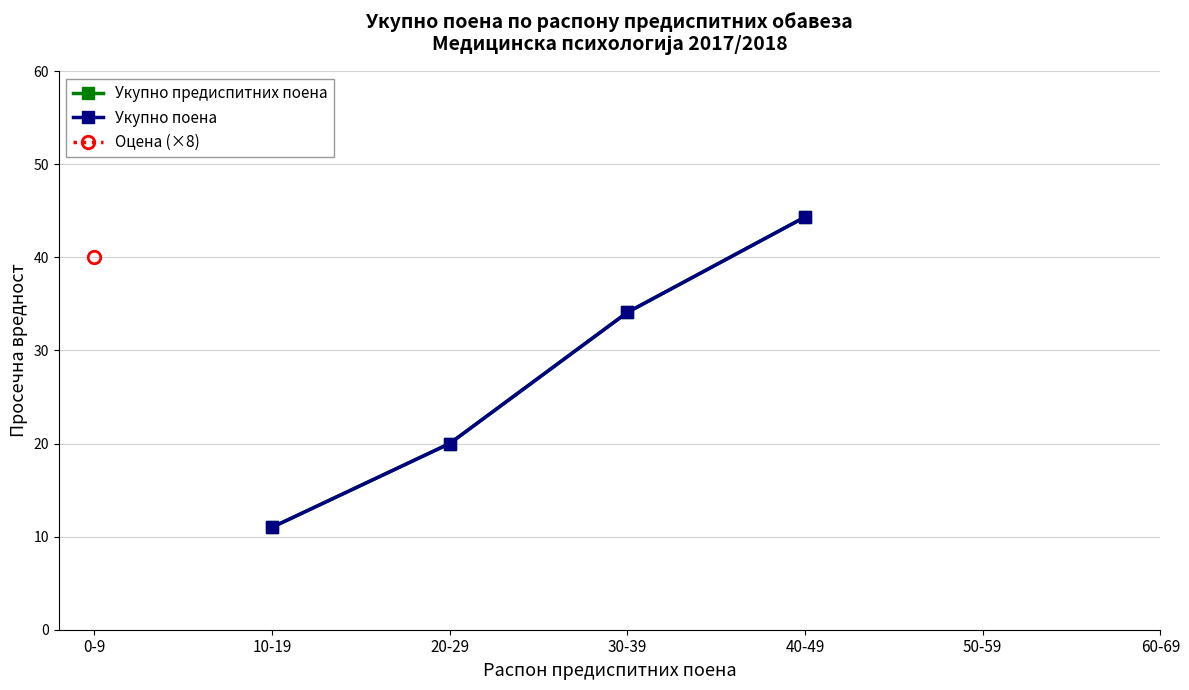

Count the number of categories in the chart.

7